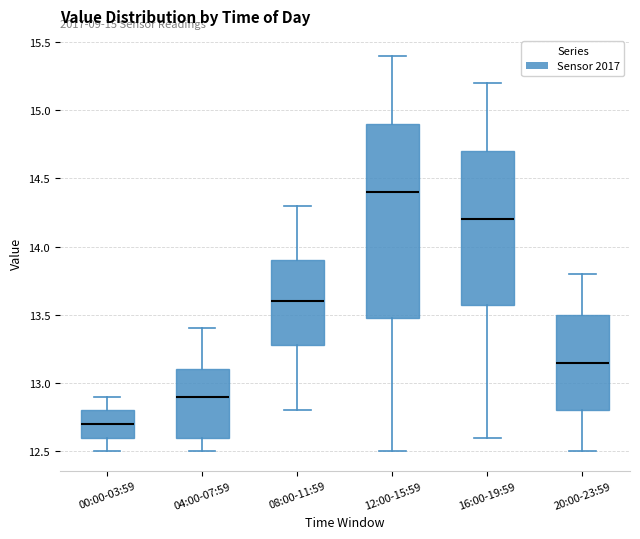

Comparing the boxes themselves (not the whiskers), which one is the tallest?

12:00-15:59